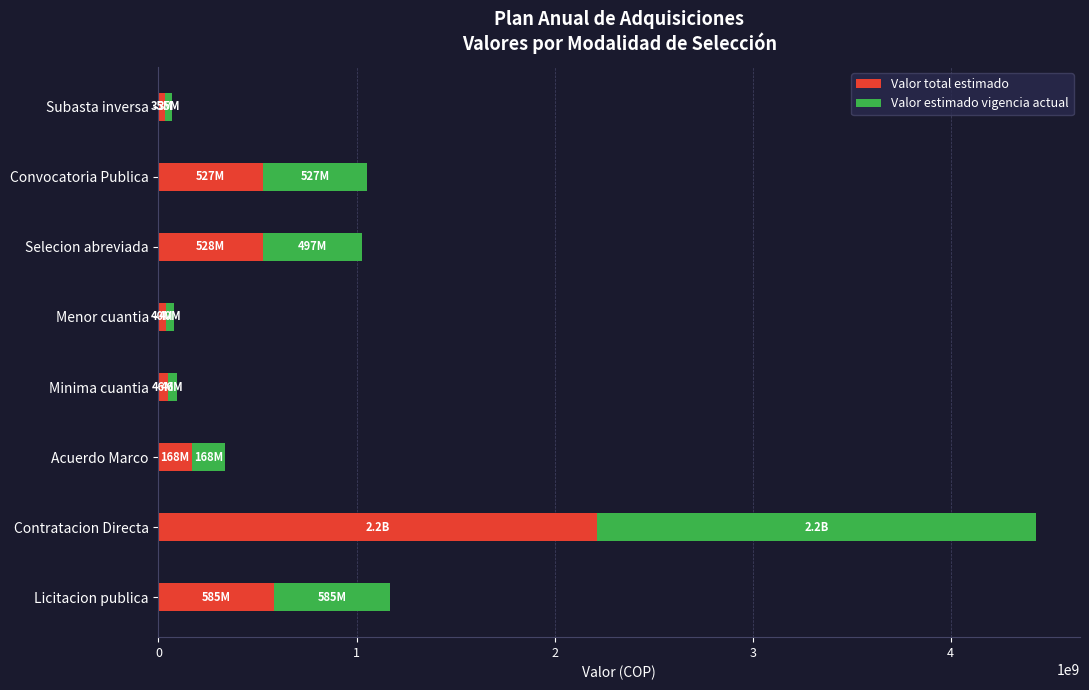

At which category is the sum across all series the highest?

Contratacion Directa